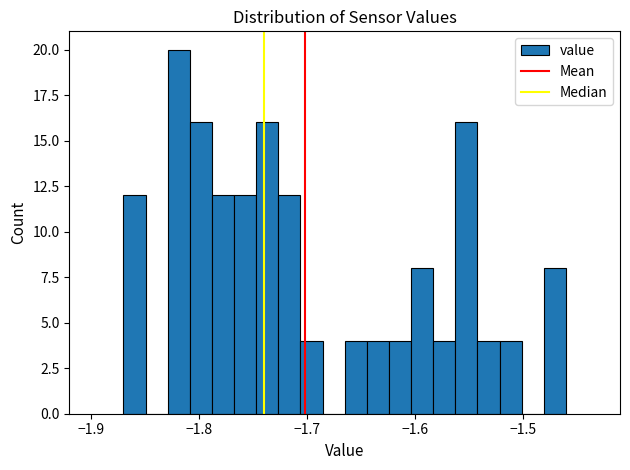

Around what value on the x-axis is the tallest bar? Give the approximate position of its centre, as read against the axis.

-1.82